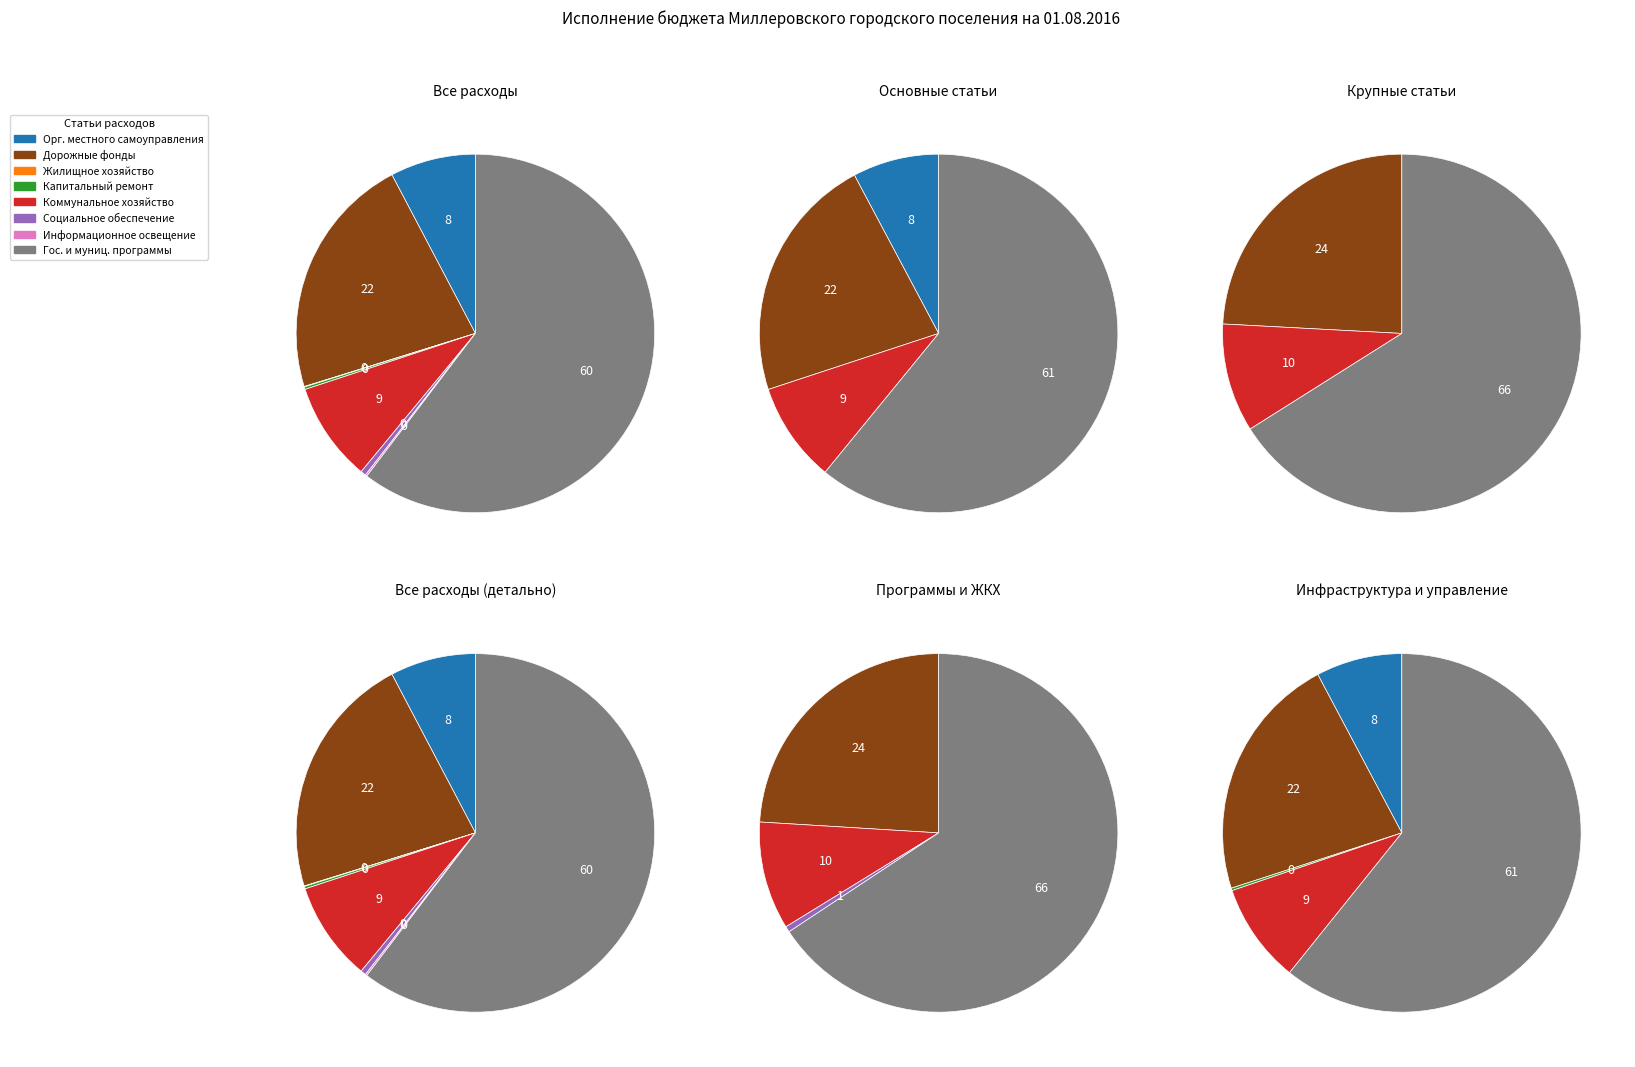

Count the number of slices in the pie.

8